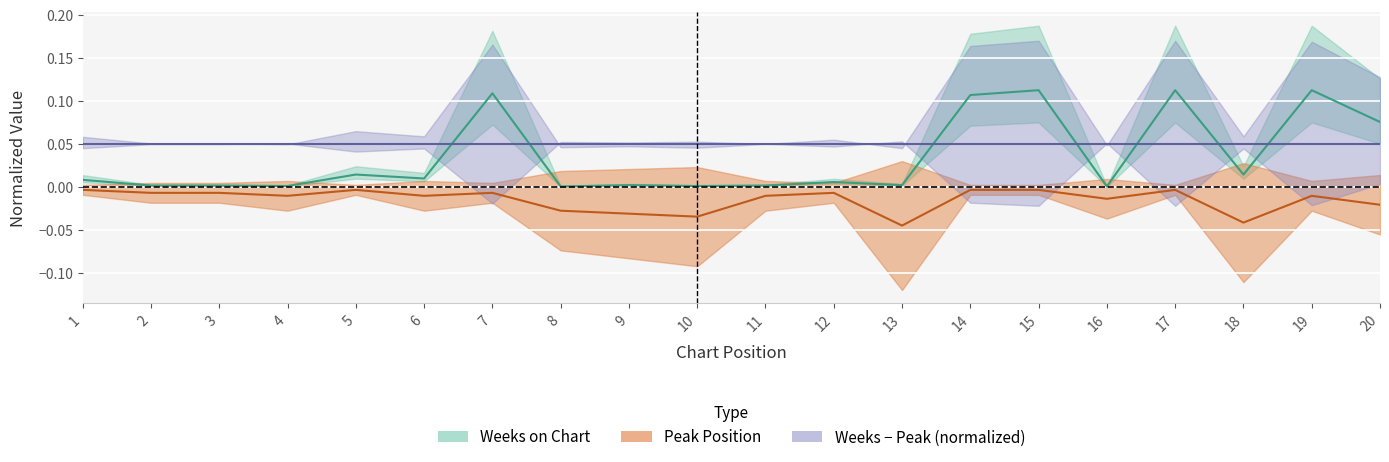

True or false: Peak Position and Weeks on Chart cross at least once.

False